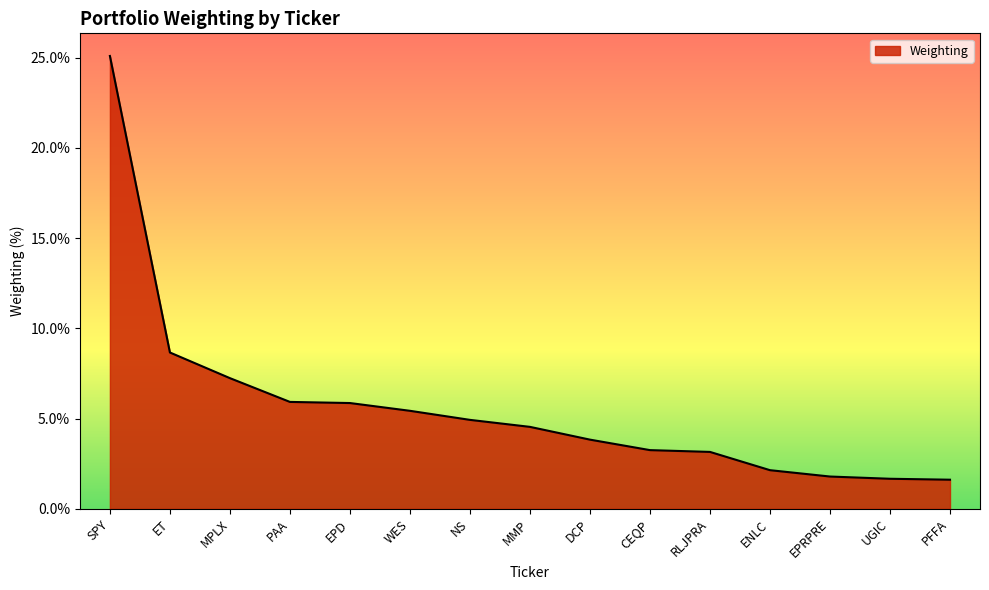

Count the number of categories in the chart.

15